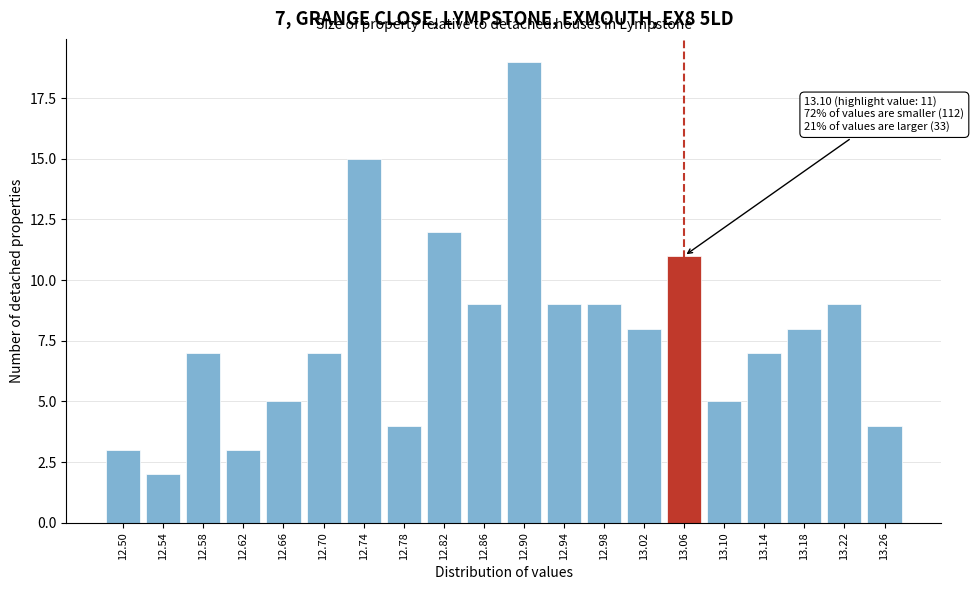

Reading left to right, list all the values displayed in this chart.

3	2	7	3	5	7	15	4	12	9	19	9	9	8	11	5	7	8	9	4